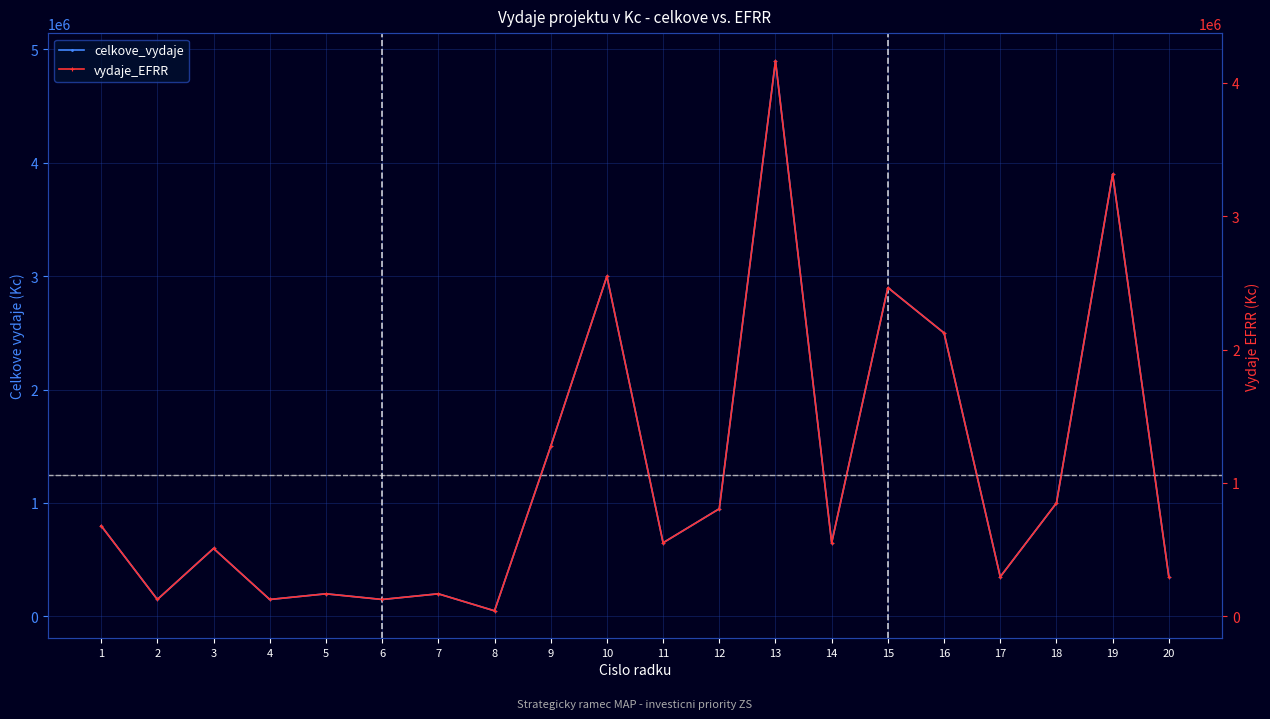

How many data points in celkove_vydaje are above 650000?

9